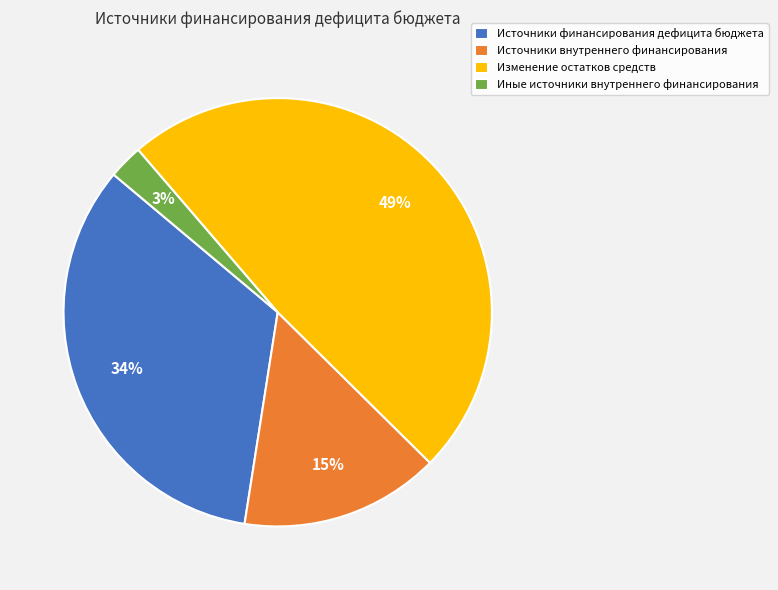

To the nearest percent, what is the difference between the Источники внутреннего финансирования and Иные источники внутреннего финансирования slice percentages?

12%